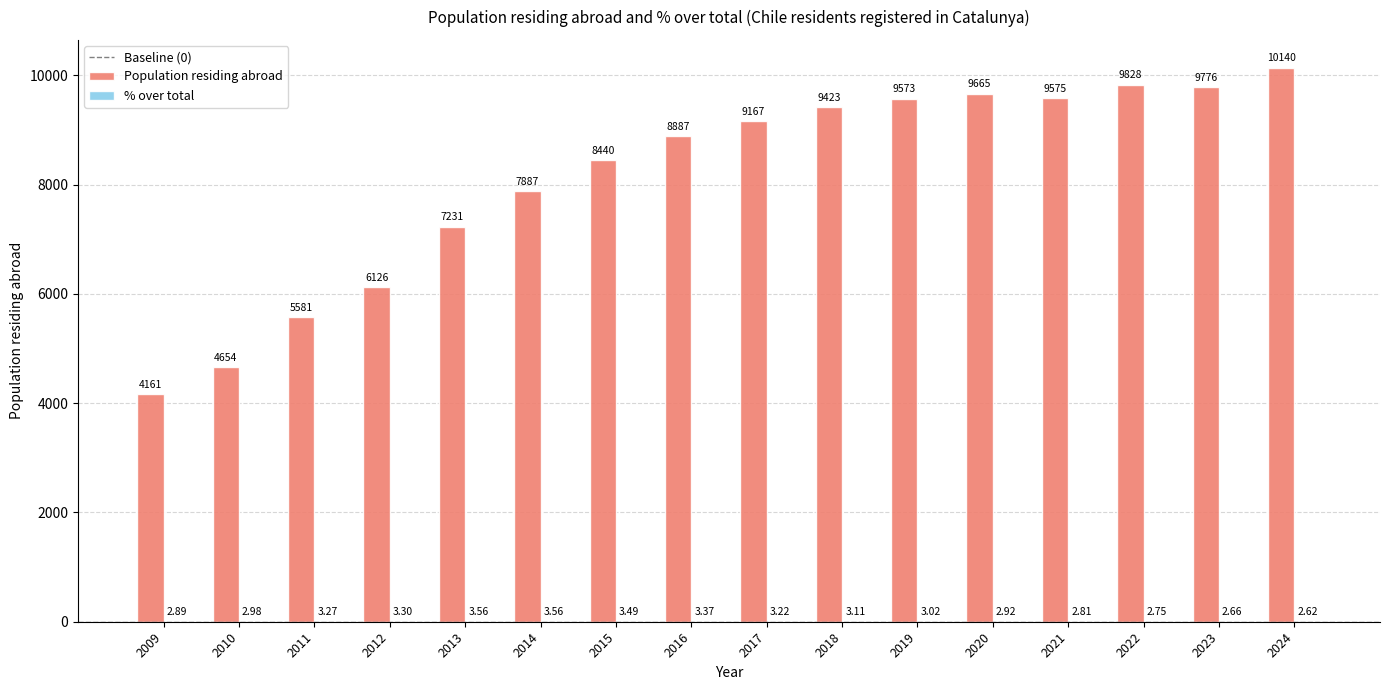

At which category is the sum across all series the highest?

2024